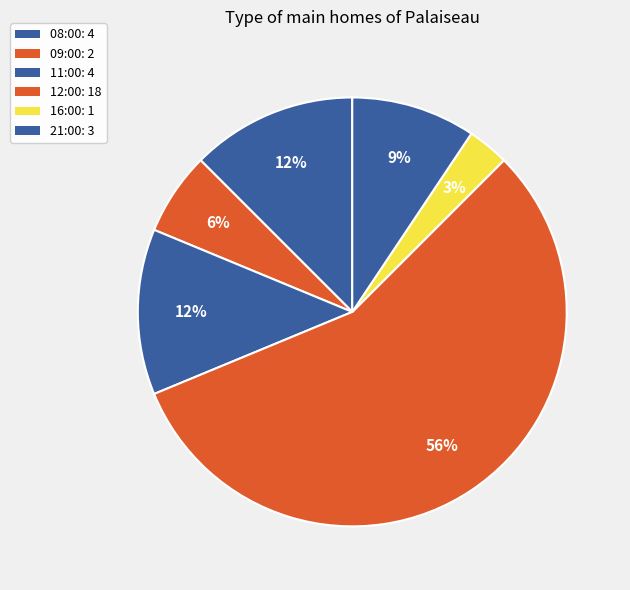

How many segments does this pie chart have?

6